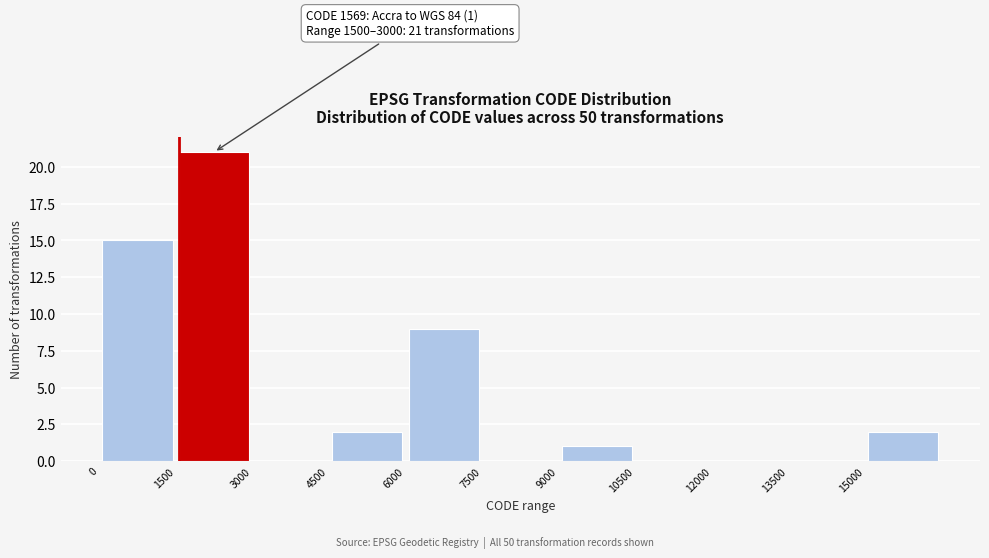

Over which range of the x-axis is the bar tallest?

1500 to 3000